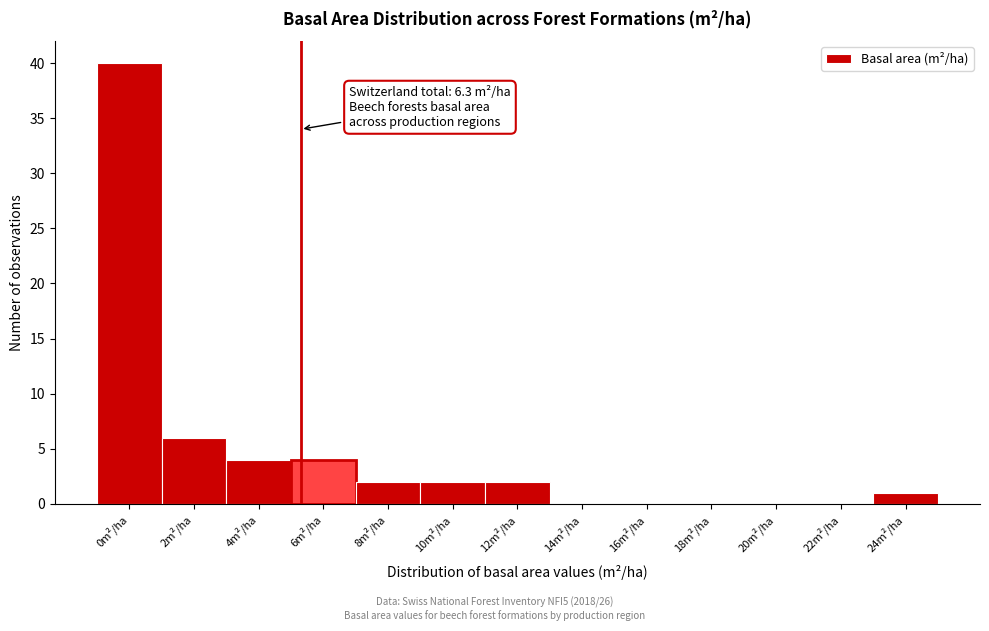

Reading left to right, transcribe all the data shown in this chart.

0m²/ha=40	2m²/ha=6	4m²/ha=4	6m²/ha=4	8m²/ha=2	10m²/ha=2	12m²/ha=2	14m²/ha=0	16m²/ha=0	18m²/ha=0	20m²/ha=0	22m²/ha=0	24m²/ha=1